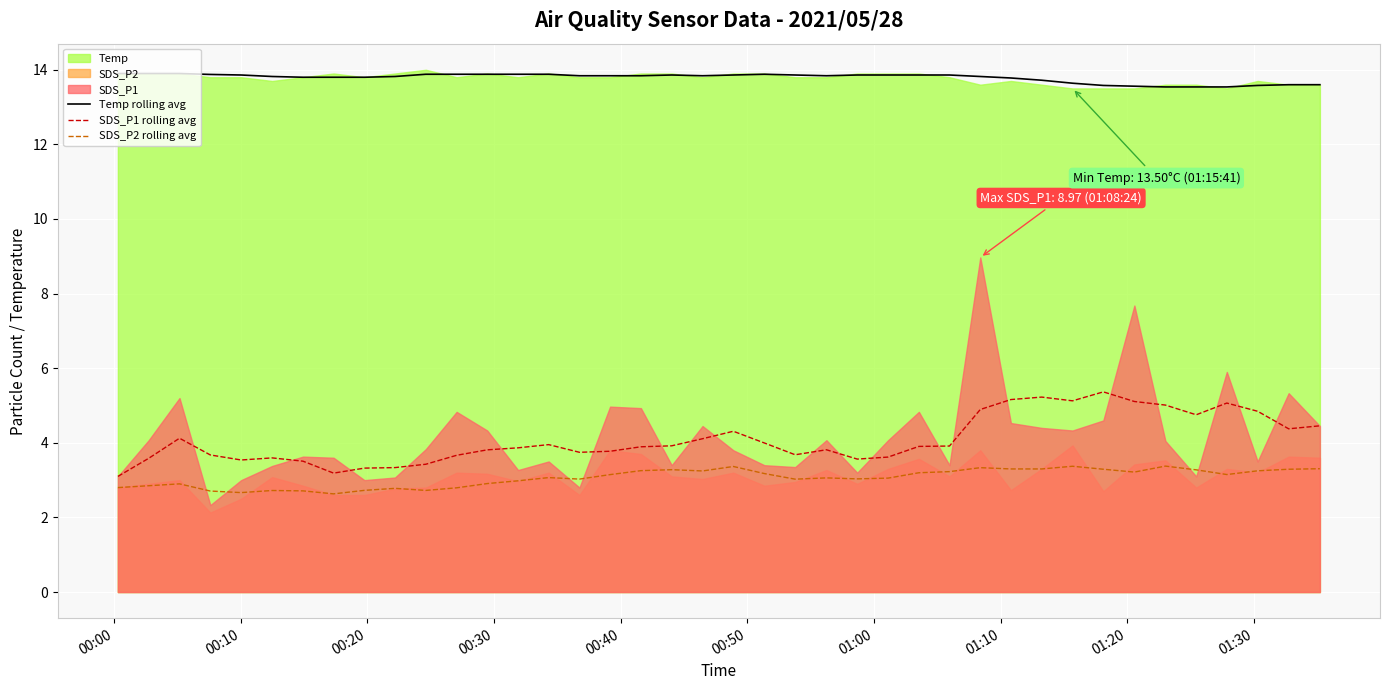

True or false: Temp rolling avg and SDS_P1 rolling avg intersect in this chart.

False